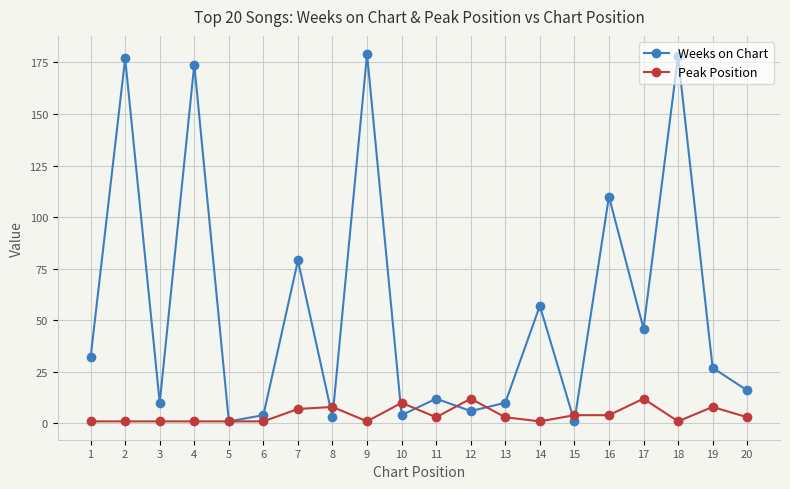

Is the value of Peak Position at 1 greater than the value of Weeks on Chart at 20?

No